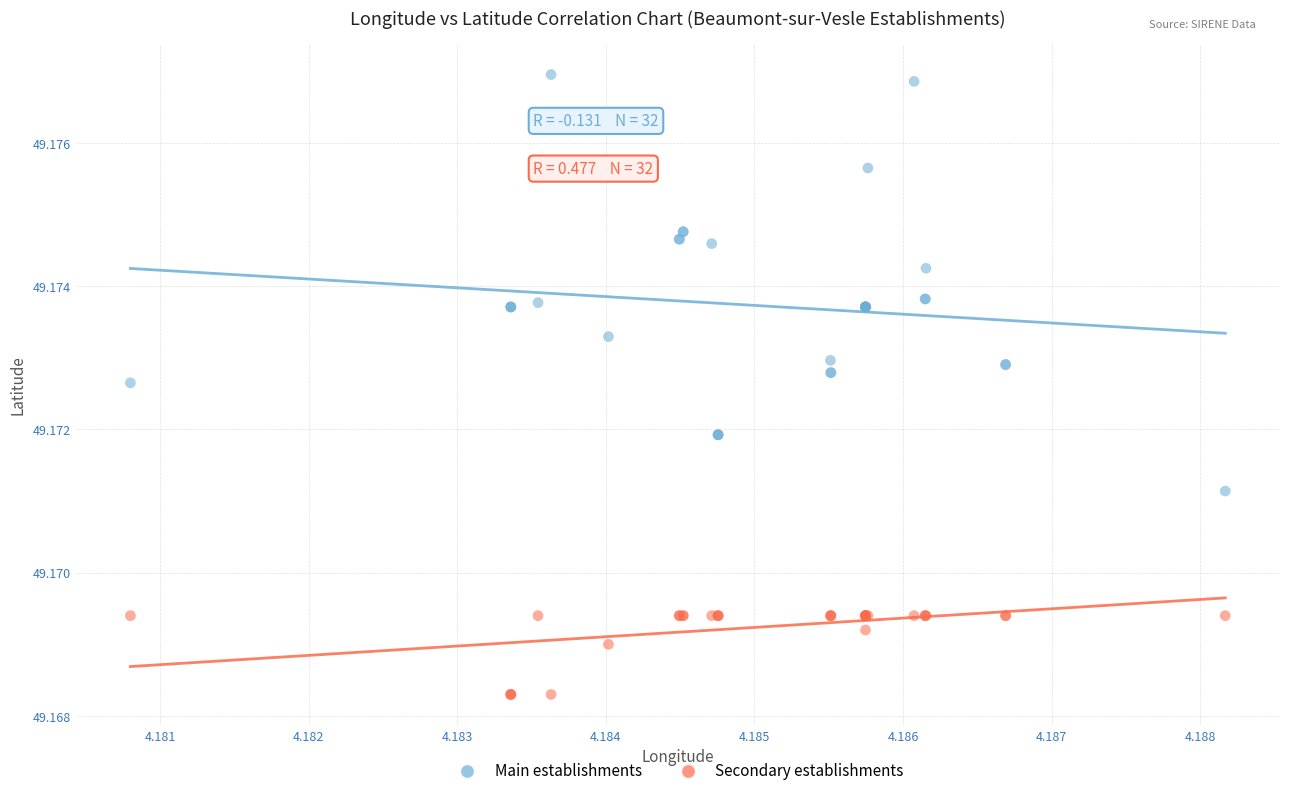

Which series reaches the minimum Y coordinate?

Secondary establishments